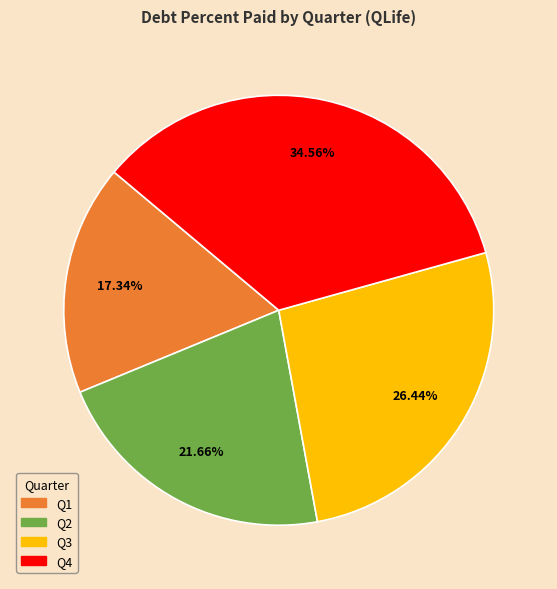

The Q2 slice represents 29% of the pie. True or false?

False